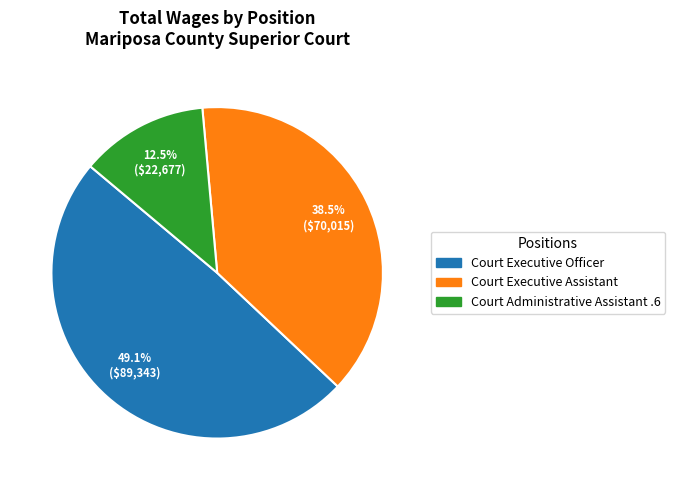

What percentage is NOT represented by Court Executive Officer?

50.9%